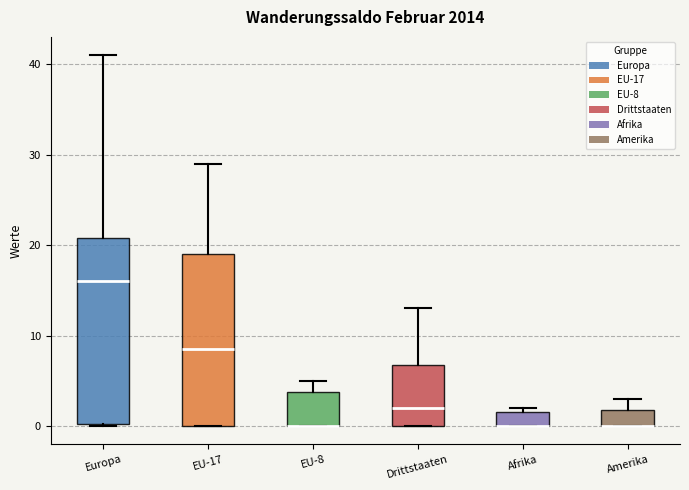

Reading left to right, transcribe this box plot: for each box, give where its median line is, the range the box spans, and where its two whiskers end, as read against the y-axis. The values are not printed on the chart, so give them approximately, as read against the axis.

Europa: median 16, box 0 to 21, whiskers 0 to 41
EU-17: median 9, box 0 to 19, whiskers 0 to 29
EU-8: median 0 (drawn on the box's lower edge), box 0 to 4, whiskers 0 to 5
Drittstaaten: median 2, box 0 to 7, whiskers 0 to 13
Afrika: median 0 (drawn on the box's lower edge), box 0 to 2, whiskers 0 to 2 (just above the box's upper edge)
Amerika: median 0 (drawn on the box's lower edge), box 0 to 2, whiskers 0 to 3